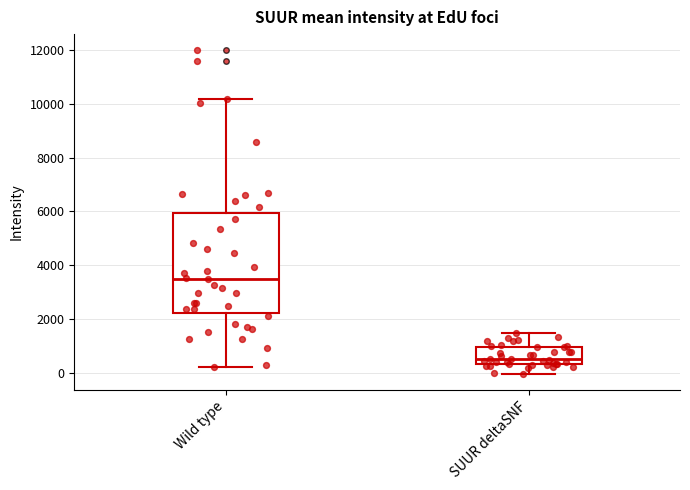

Which box is the tallest, from its lower edge to its upper edge?

Wild type